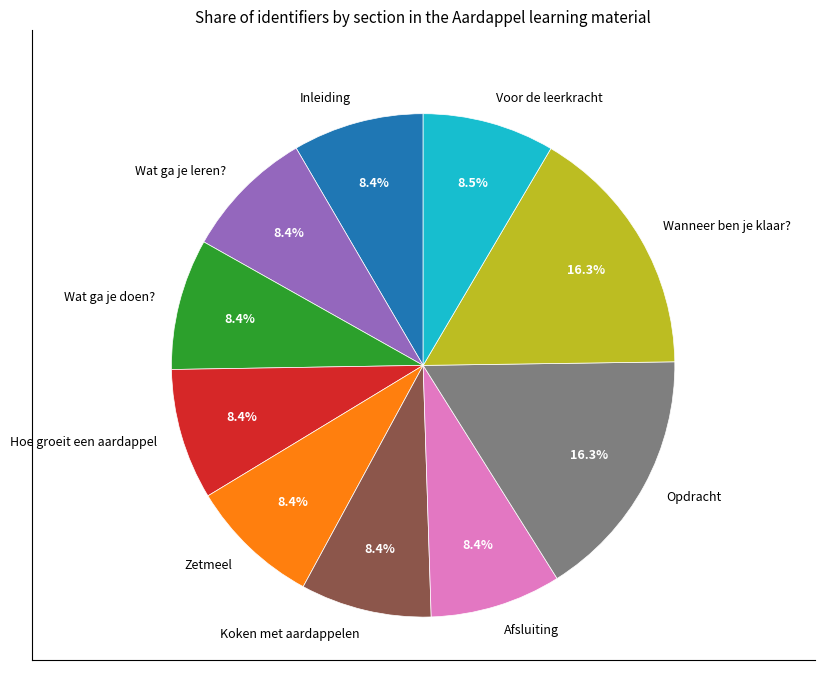

Is the sum of Wat ga je doen? and Zetmeel greater than half?

No